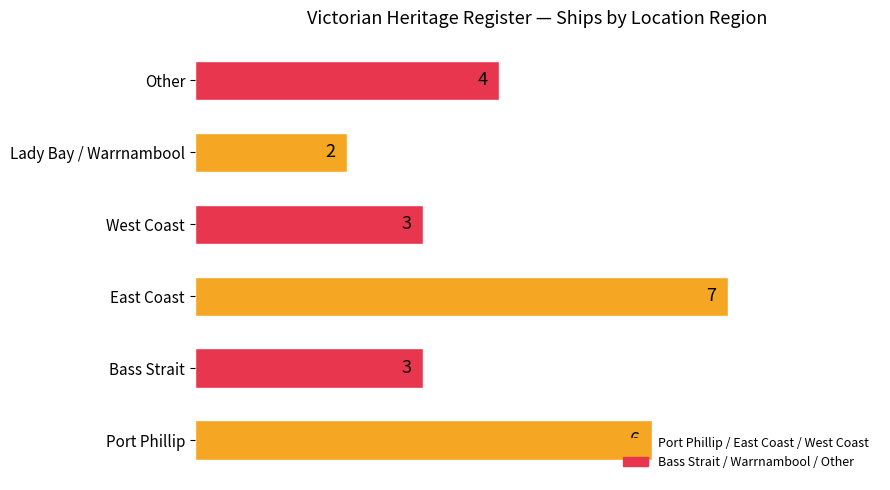

Between Bass Strait and Other, which is larger?

Other